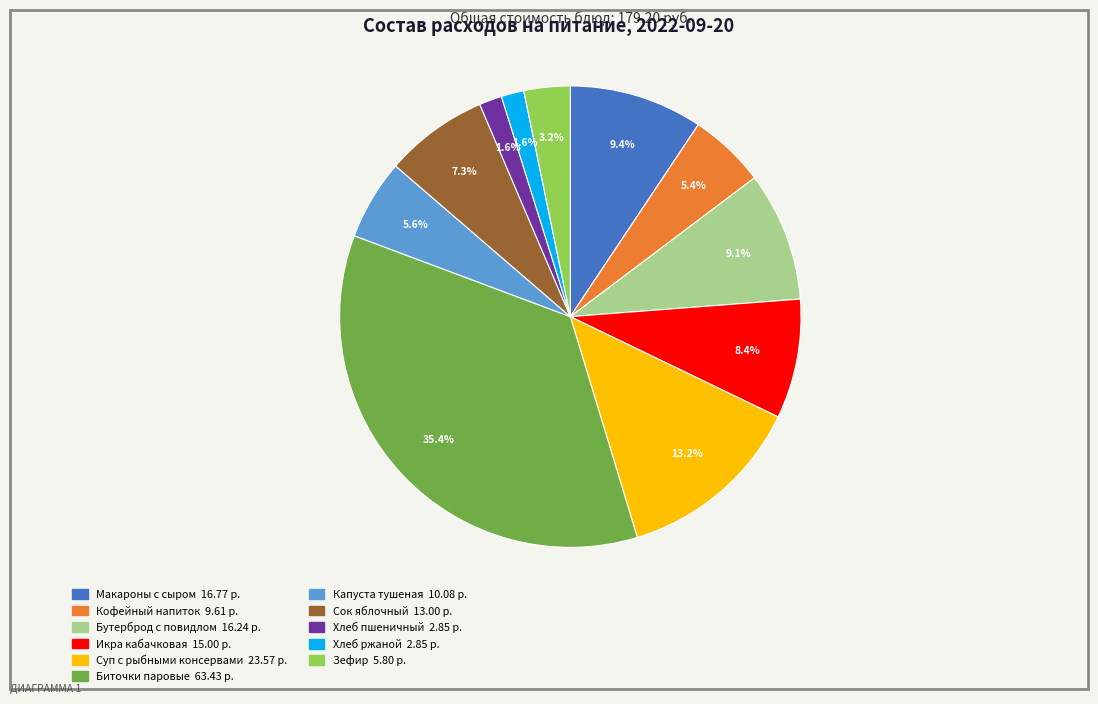

Is there a majority slice in this chart?

No